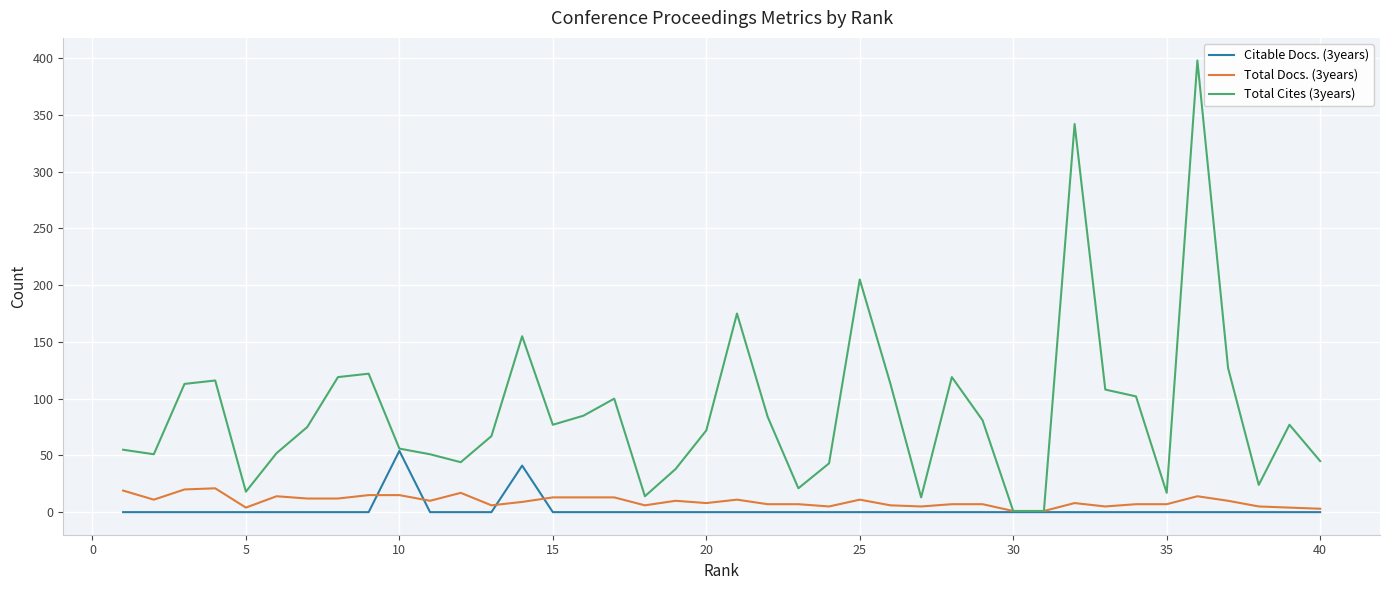

Which series has the widest spread of values?

Total Cites (3years)